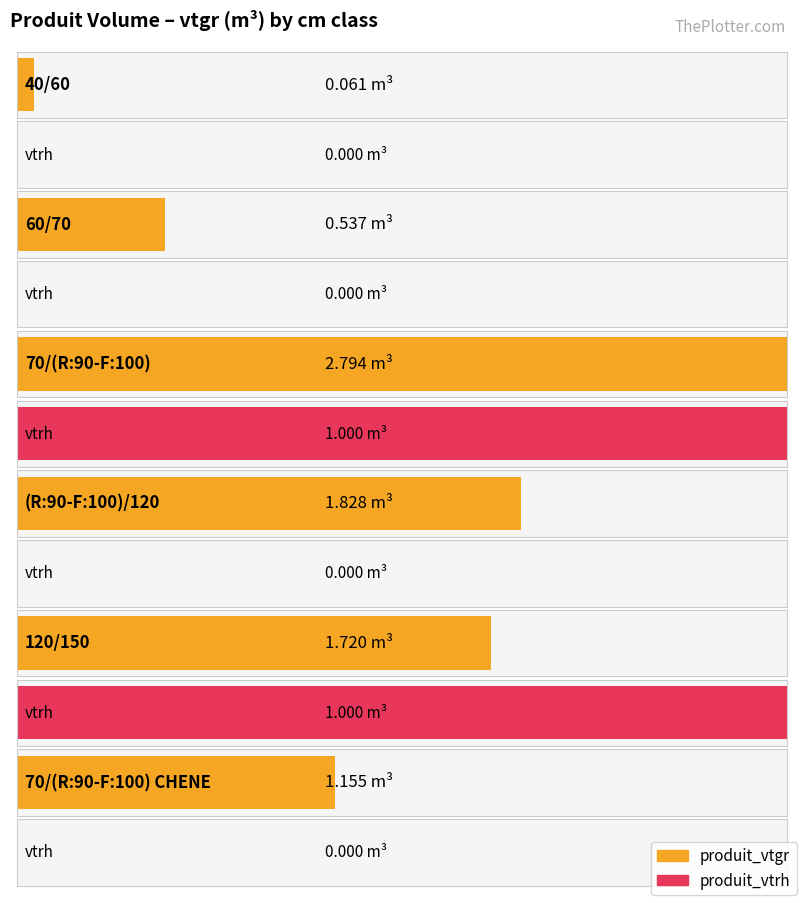

At which label is produit_vtgr closest to 1?

70/(R:90-F:100) CHENE